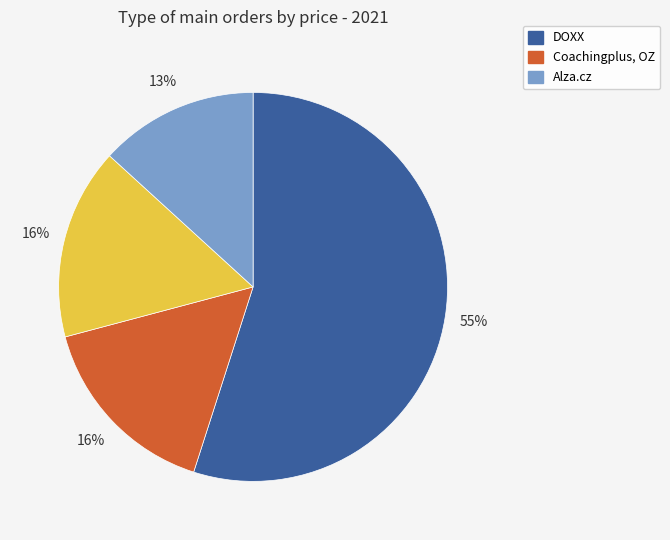

Does any single category account for the majority?

Yes